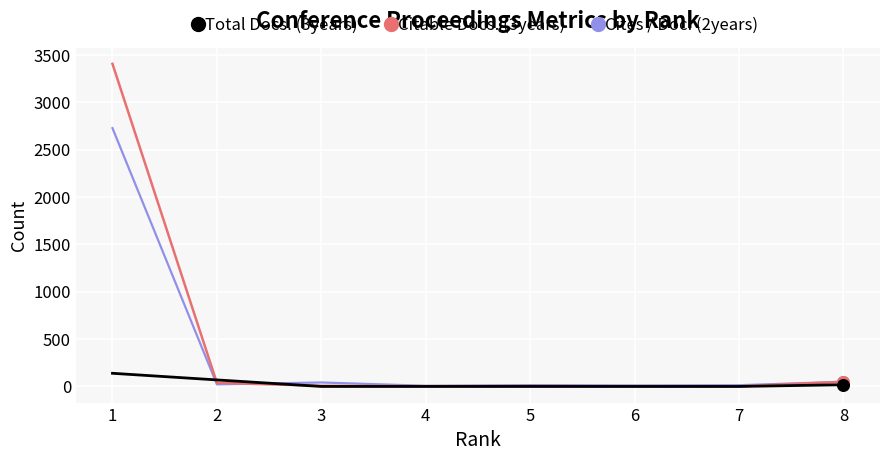

Which series has the widest spread of values?

Citable Docs. (3years)